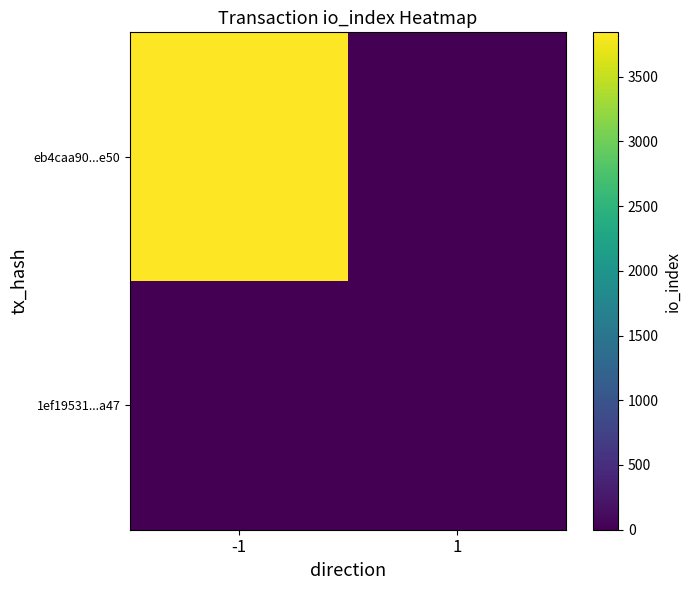

Between -1 and 1, which series saw the biggest shift?

eb4caa90...e50